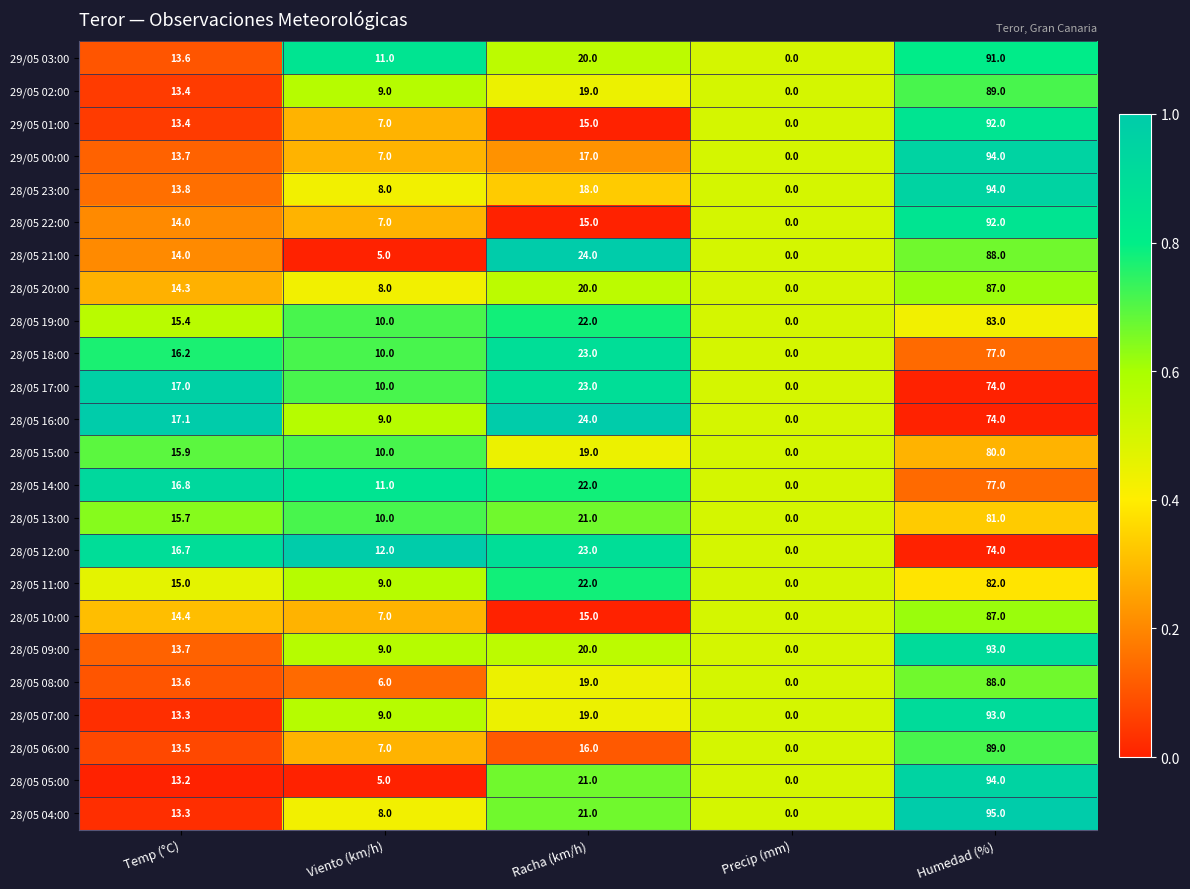

At which category is the sum across all series the highest?

Humedad (%)